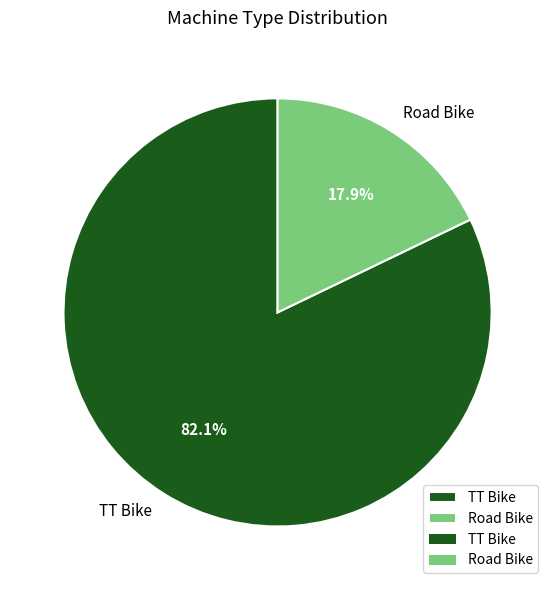

What is the majority slice?

TT Bike